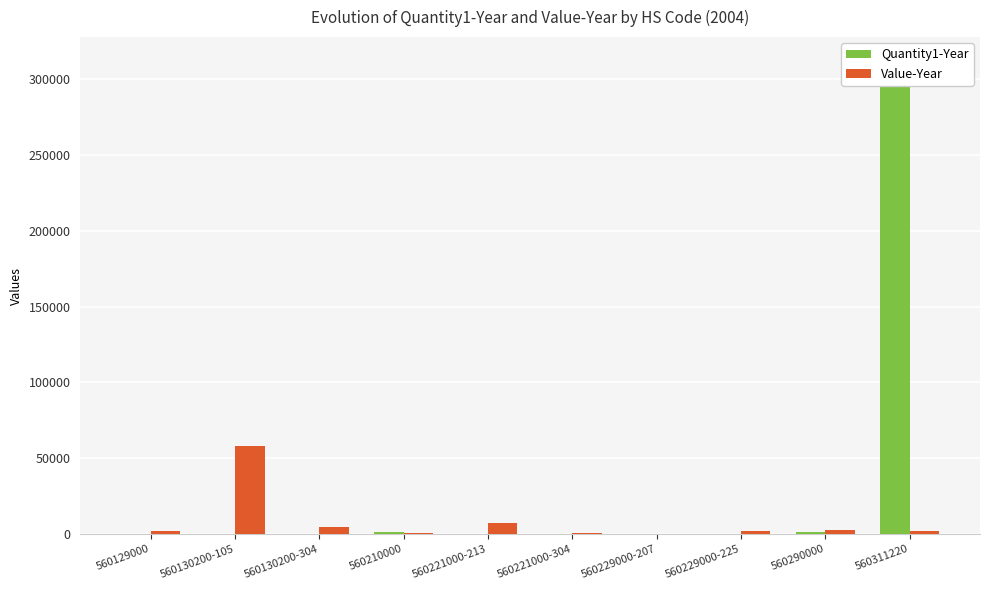

Rank the series by their maximum value, from highest to lowest.

Quantity1-Year, Value-Year